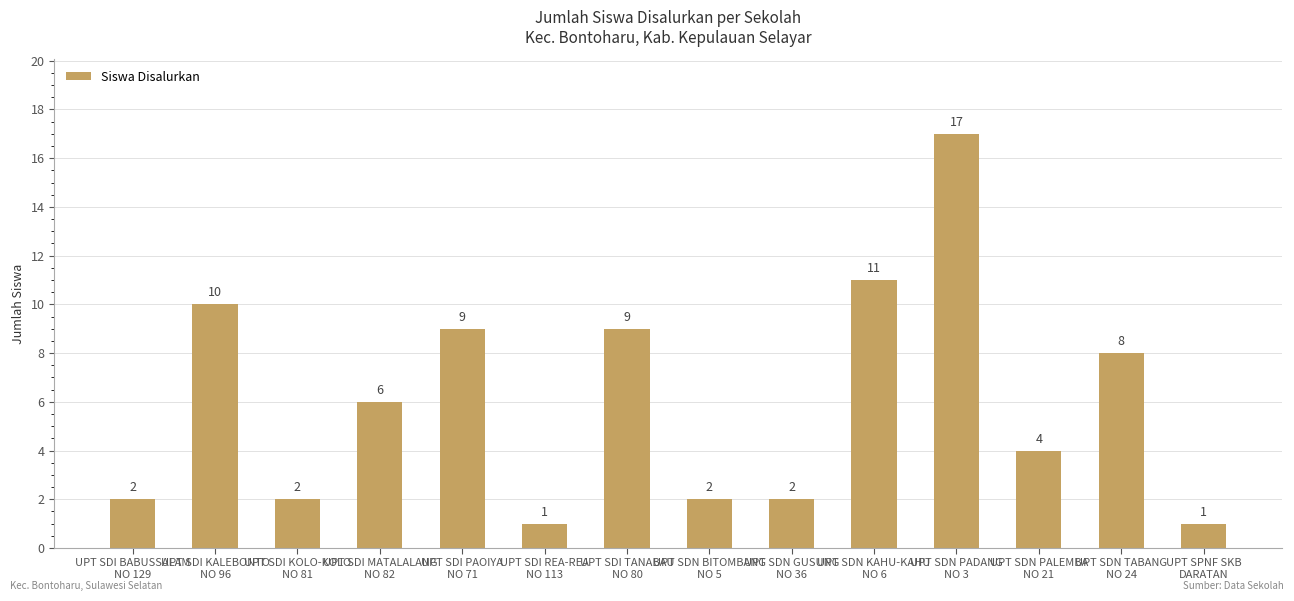

True or false: the data shows 3 at UPT SDI PAOIYA
NO 71.

False